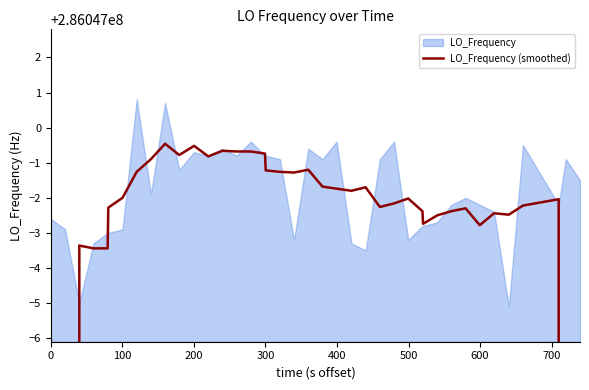

How many values are below 286046997?

7